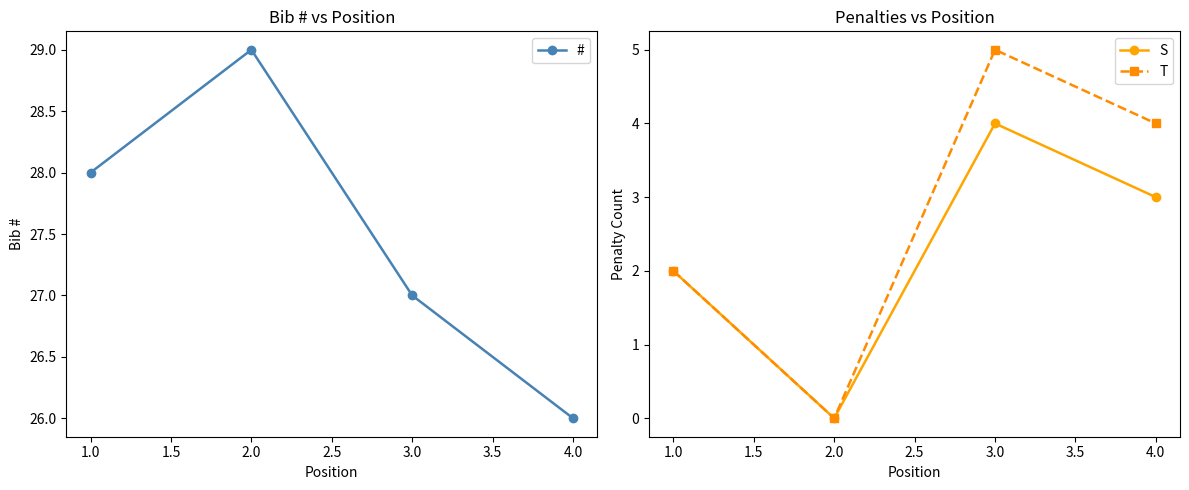

What is the maximum value for #?

29